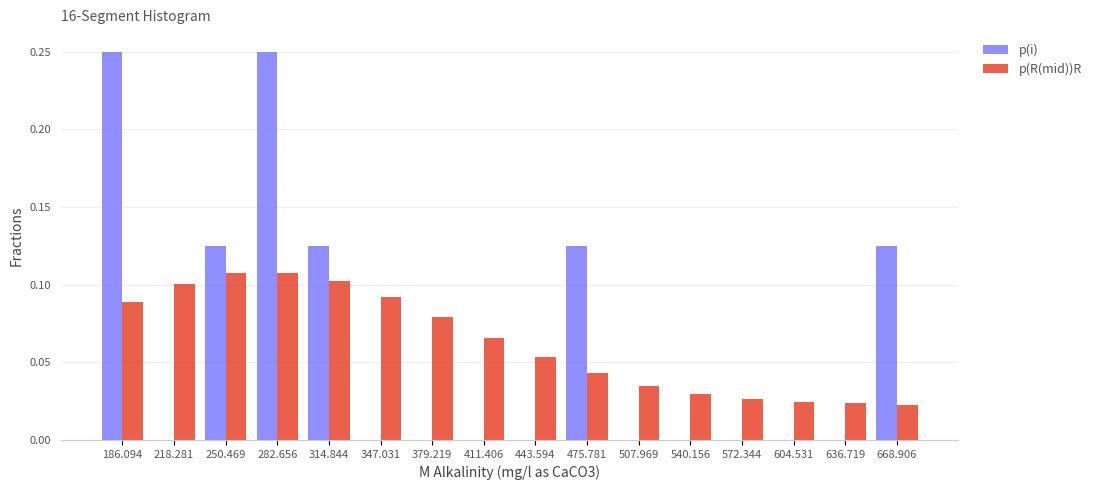

What is the height of the p(R(mid))R bar covering 170 to 200 on the x-axis? Neither the bar edges nor the heights are printed on the chart, so give them approximately, as read against the axes.

0.090